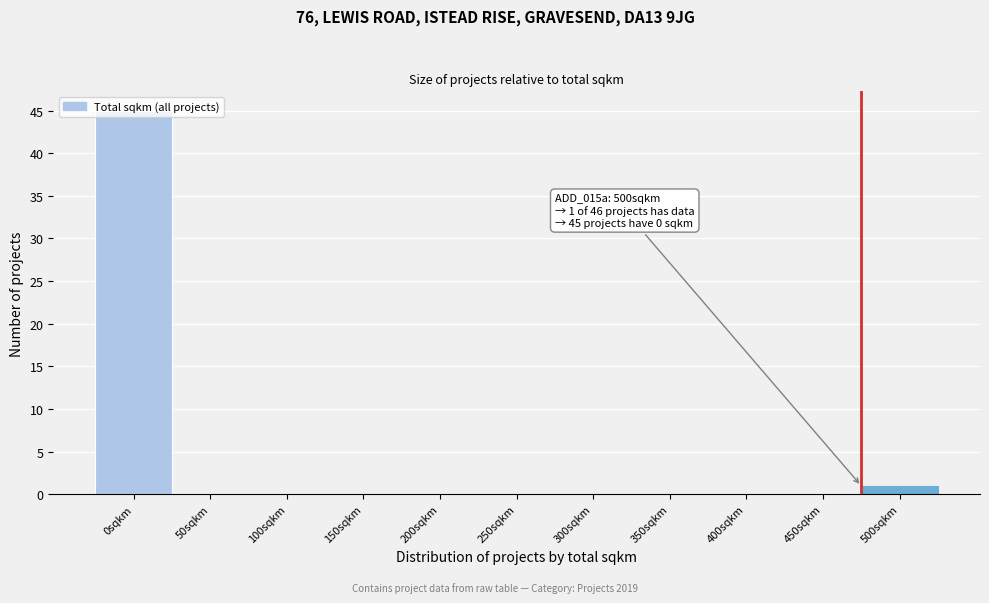

What is the greatest value displayed?

45